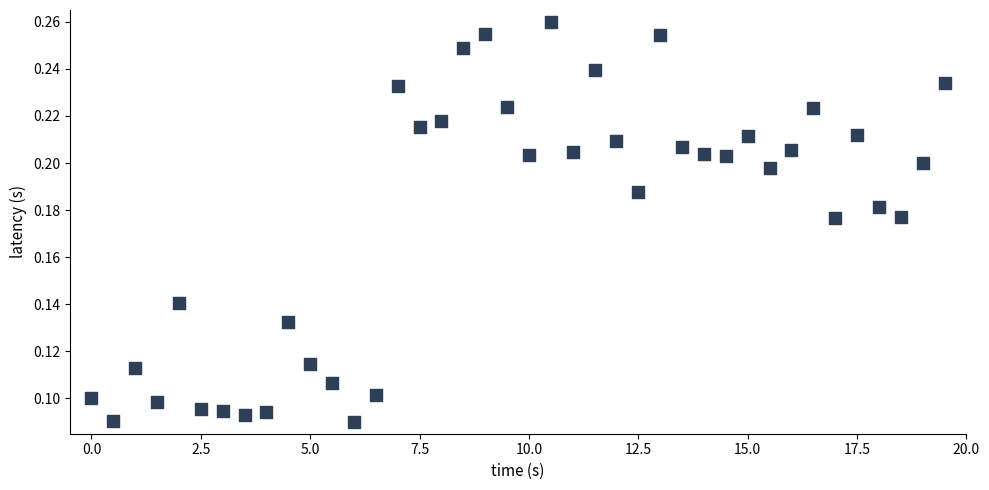

What is the range of X values (max minus min)?

19.5